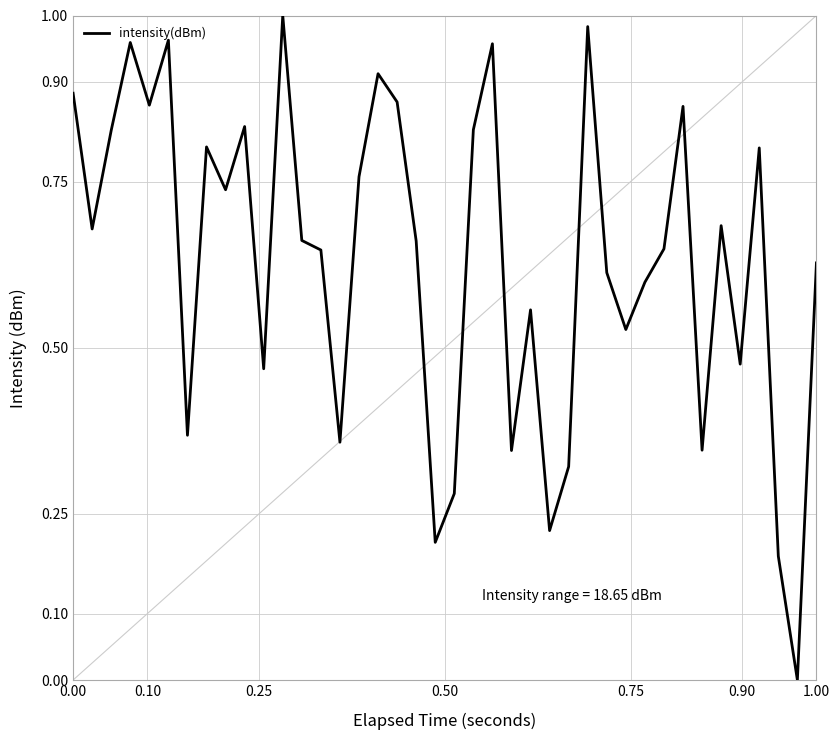

What is the maximum value shown in the chart?

1.0